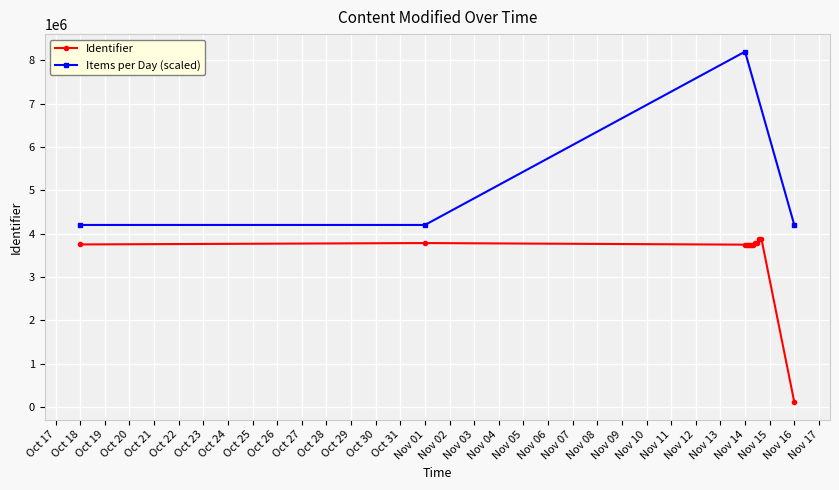

What is the label of the 8th point from the left?

2017-11-14